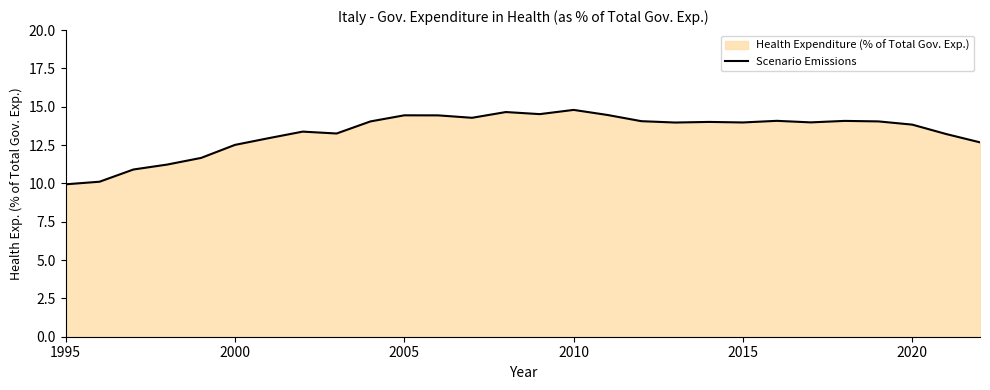

Reading left to right, list all the values displayed in this chart.

9.9	10.1	10.9	11.2	11.7	12.5	13.0	13.4	13.3	14.0	14.4	14.4	14.3	14.7	14.5	14.8	14.5	14.1	14.0	14.0	14.0	14.1	14.0	14.1	14.0	13.8	13.2	12.7